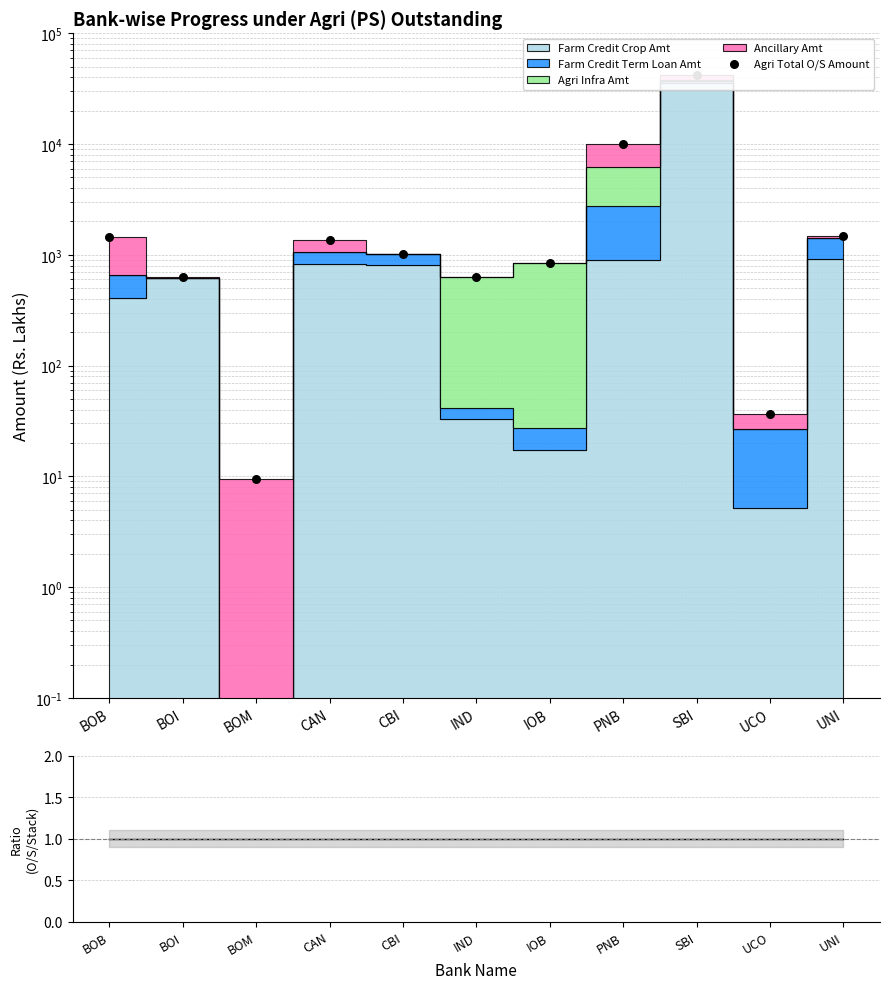

What is the ratio of the value at CAN to the value at BOM?

144.0